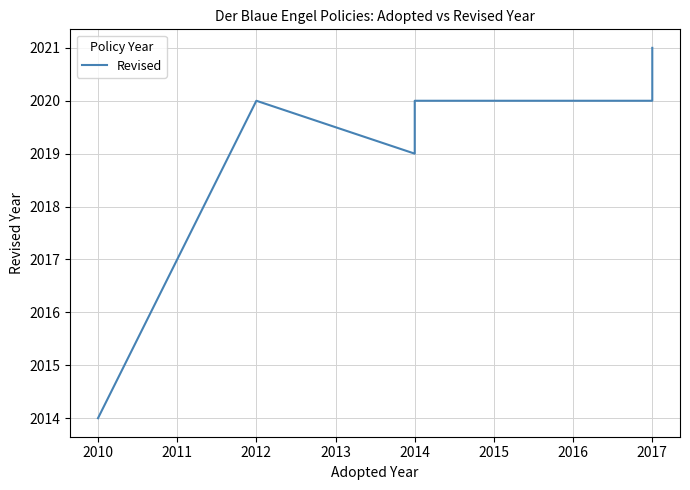

How many points are lower than both their immediate neighbors (excluding endpoints)?

1